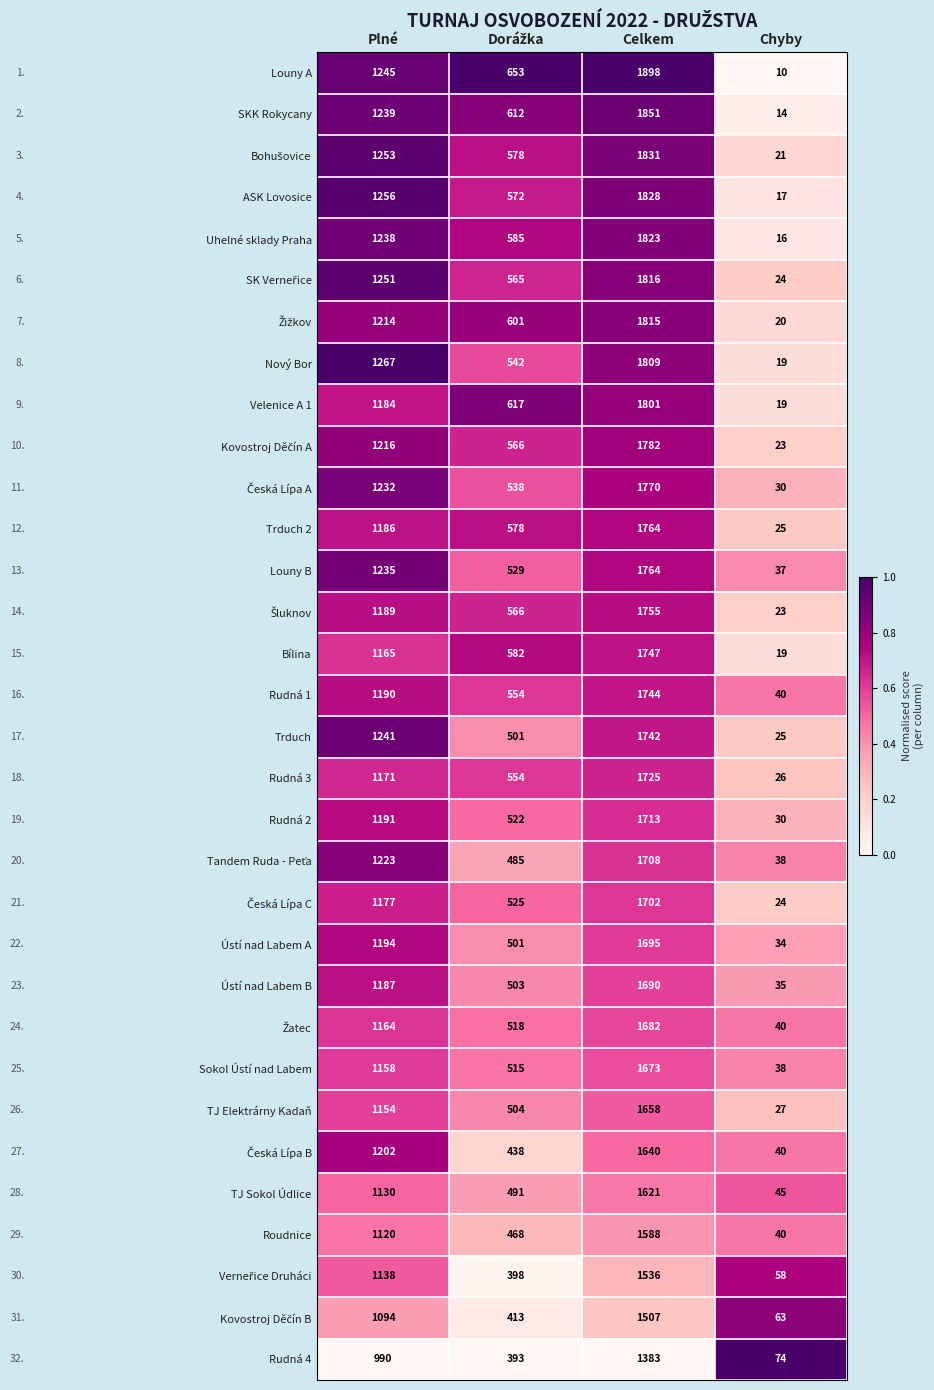

True or false: SKK Rokycany has a value of 8 at Chyby.

False